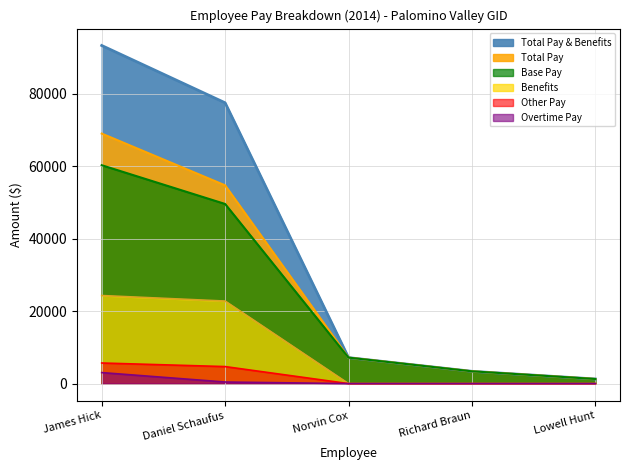

Is the value of Other Pay at Richard Braun greater than the value of Benefits at Richard Braun?

No